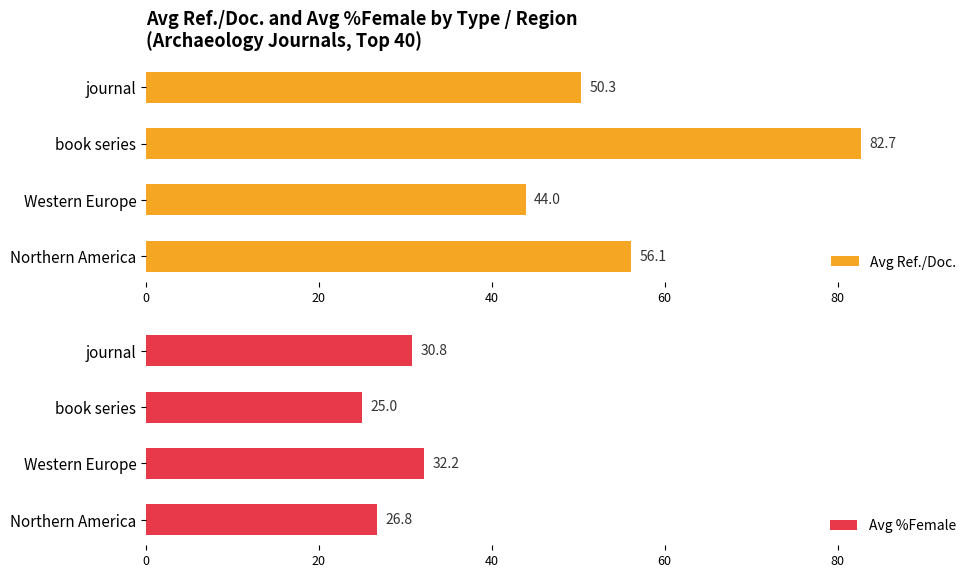

What is the difference between the second highest and minimum values in the Avg %Female series?

5.8